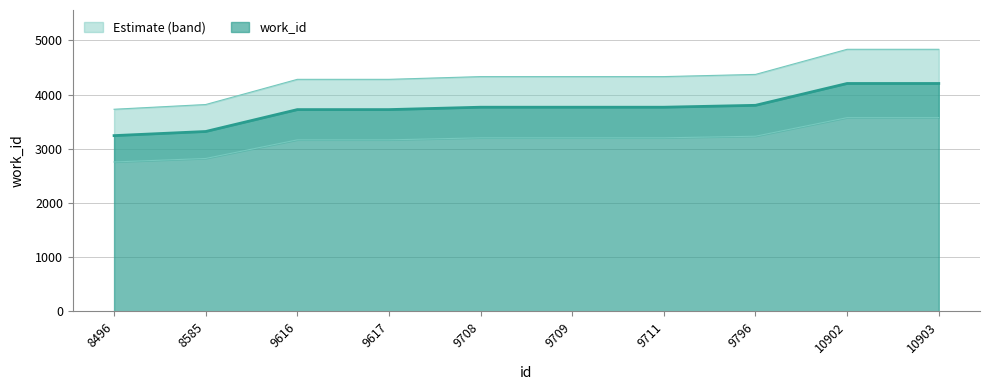

What is the difference between the second highest and second lowest values?

886